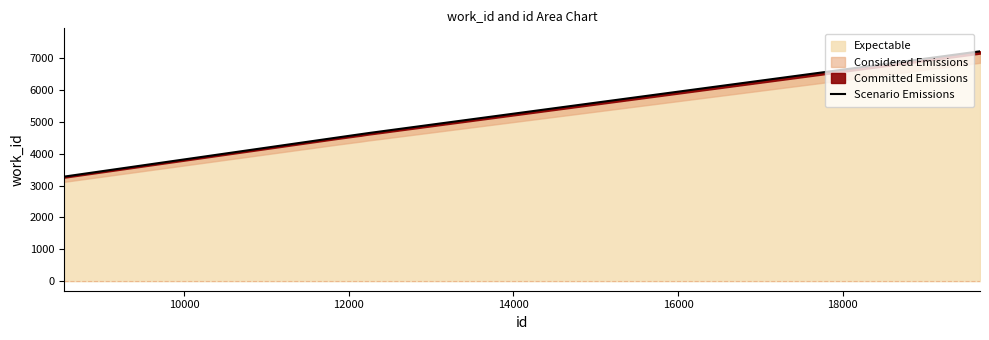

True or false: the data shows 7211 at 19668.

True